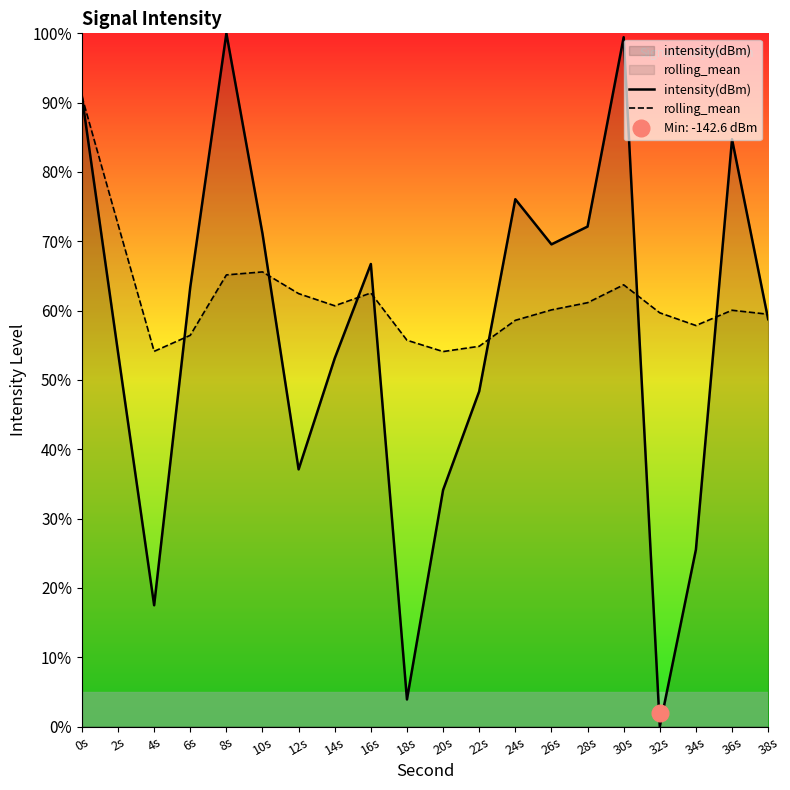

Where is intensity(dBm) nearest to the value 50?

22s